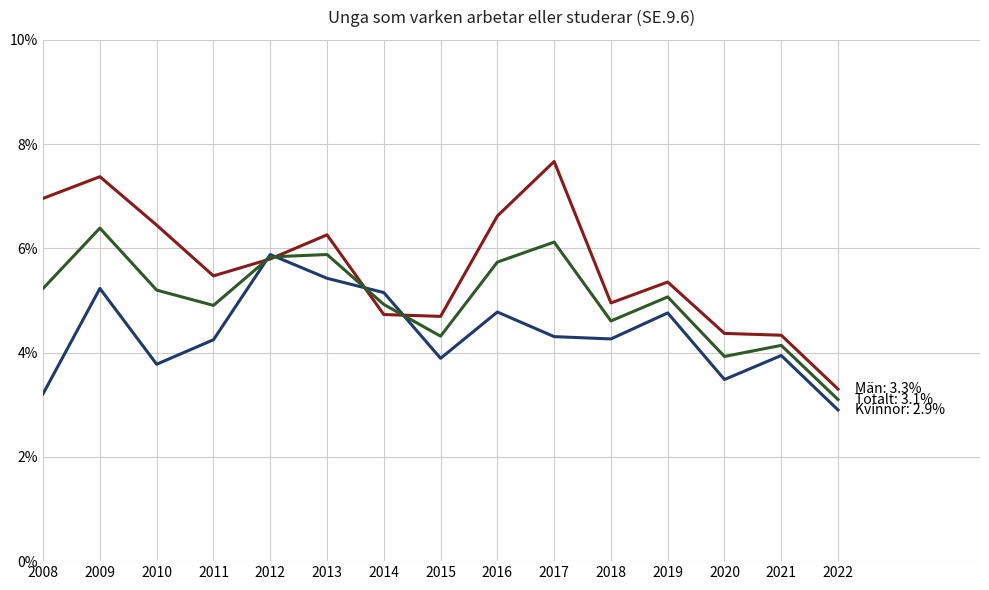

What is the spread (max minus min) of values at 2019?

0.6